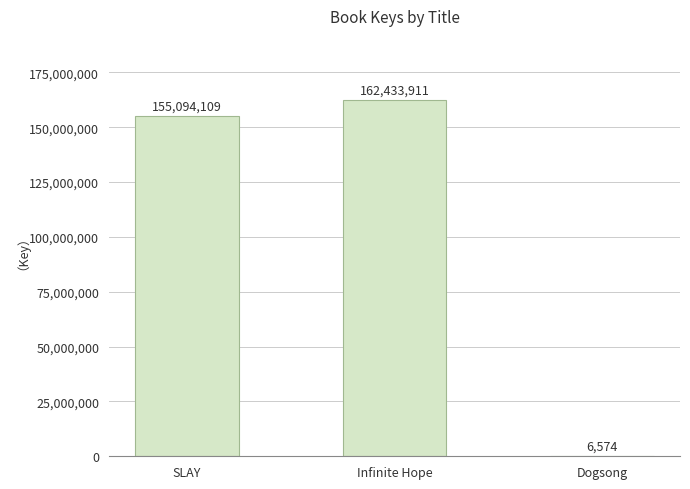

What is the maximum value shown in the chart?

162433911